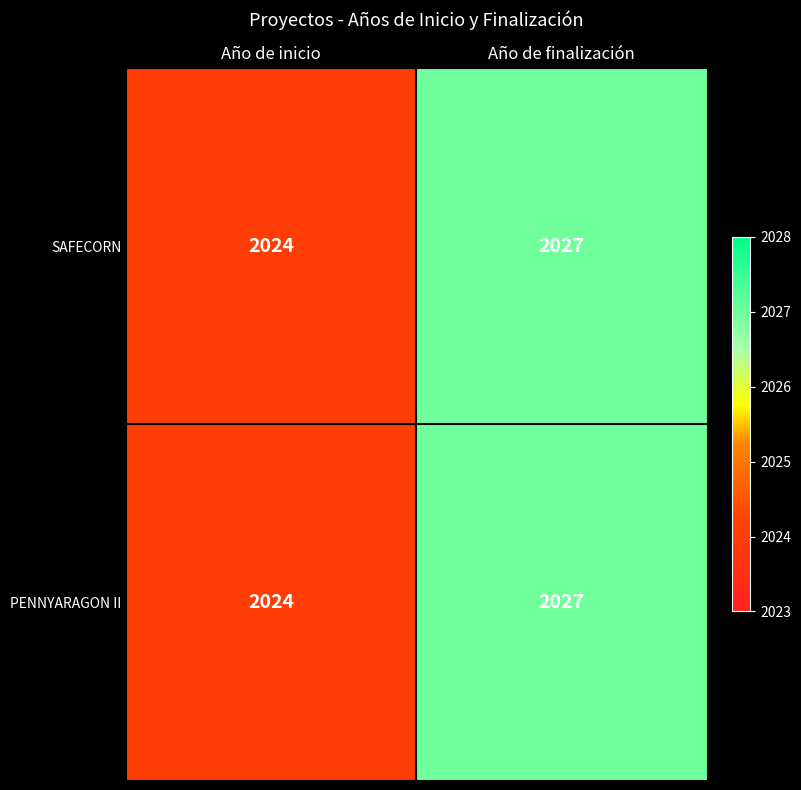

What is the sum of all PENNYARAGON II values?

4051